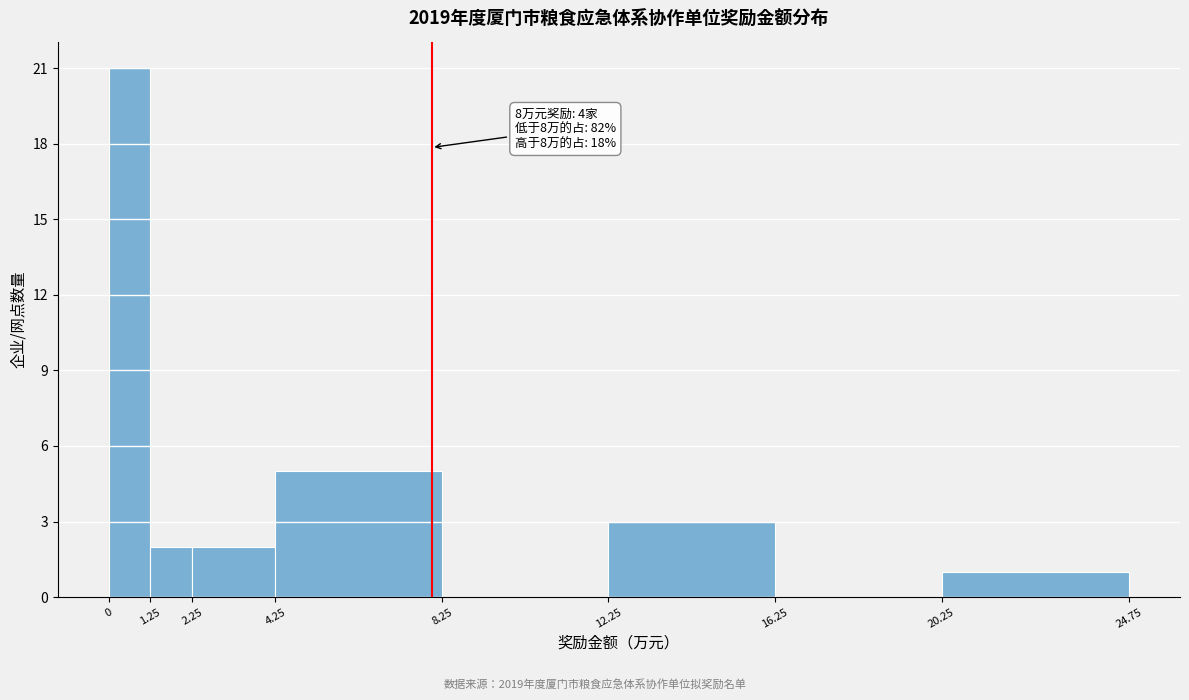

Which range on the x-axis has the tallest bar?

0 to 1.25